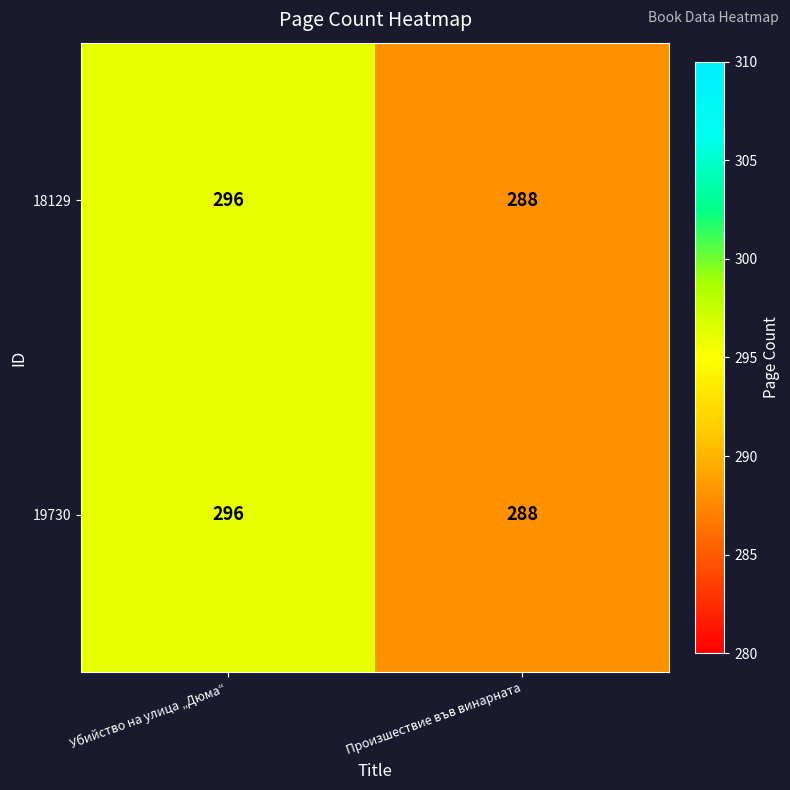

What value does the 18129 series have at Произшествие във винарната?

288